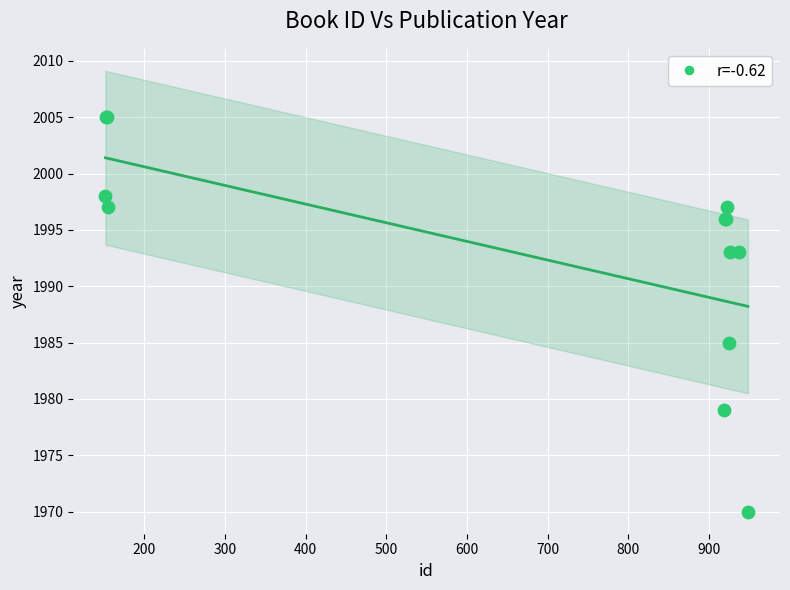

What Y value in the scatter plot is closest to 1987?

1985